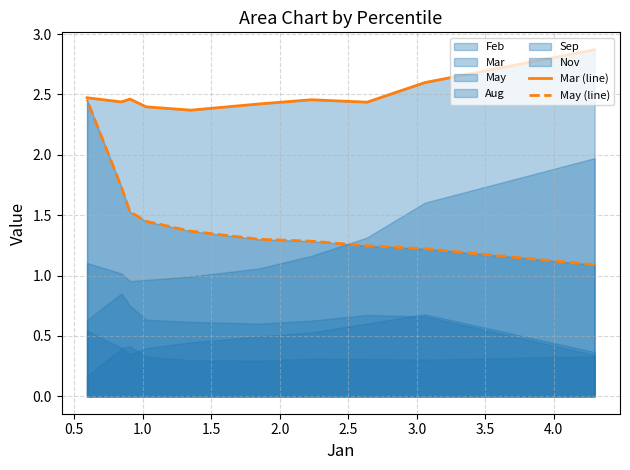

True or false: May (line) and Mar (line) cross at least once.

False